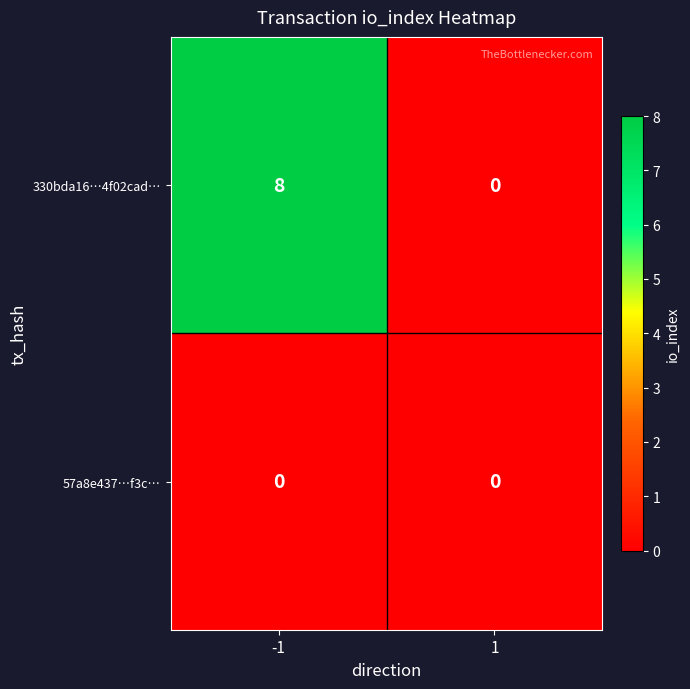

What value does the 330bda16…4f02cad… series have at -1?

8